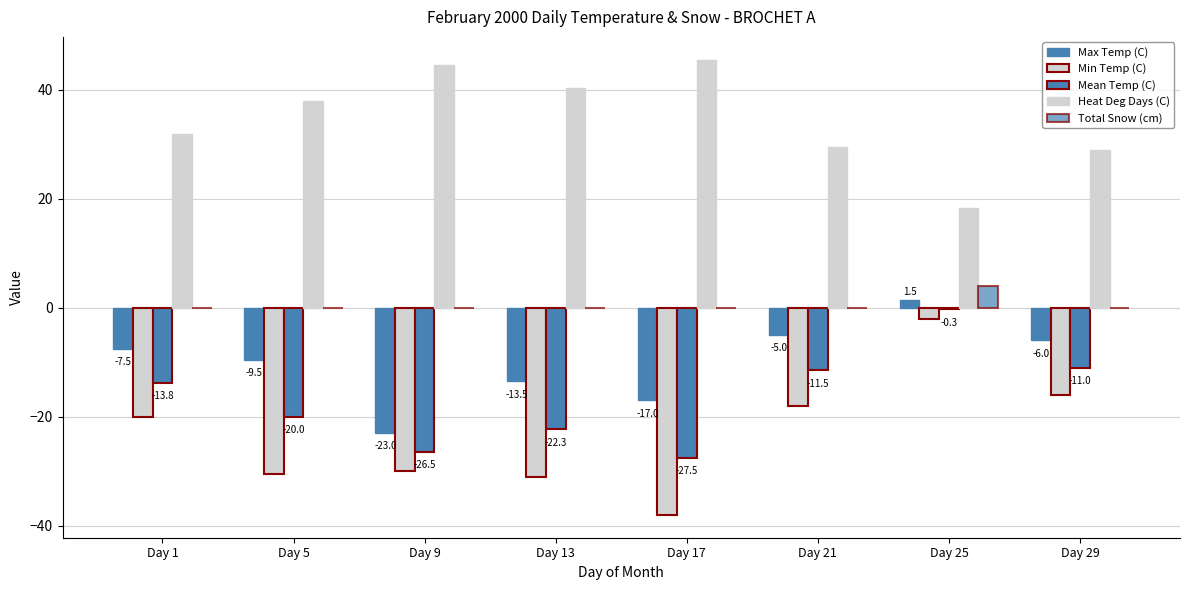

Between Day 25 and Day 29, which is larger?

Day 25